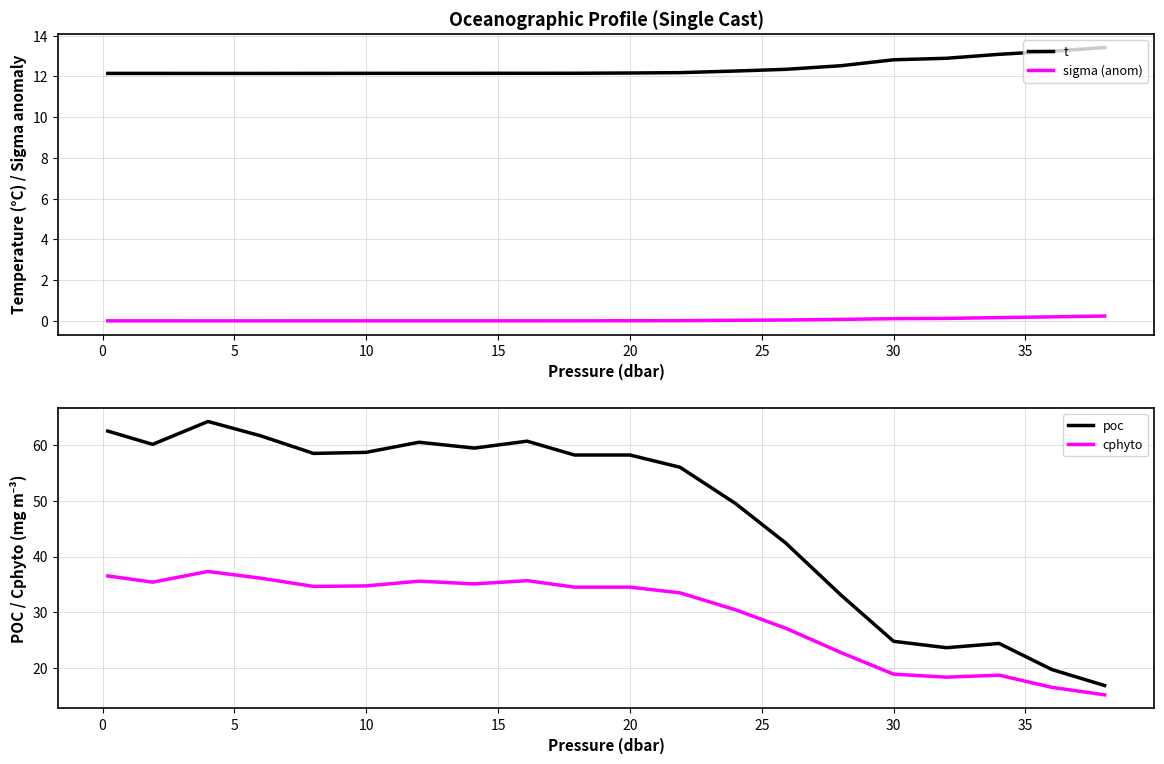

Is it true that sigma (anom) equals -0.0 at 20?

True